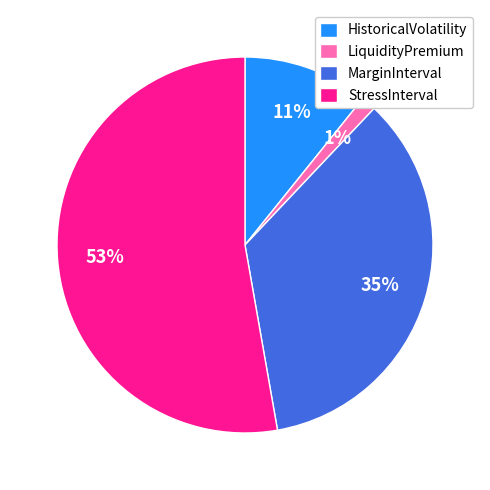

Is the sum of MarginInterval and LiquidityPremium greater than half?

No